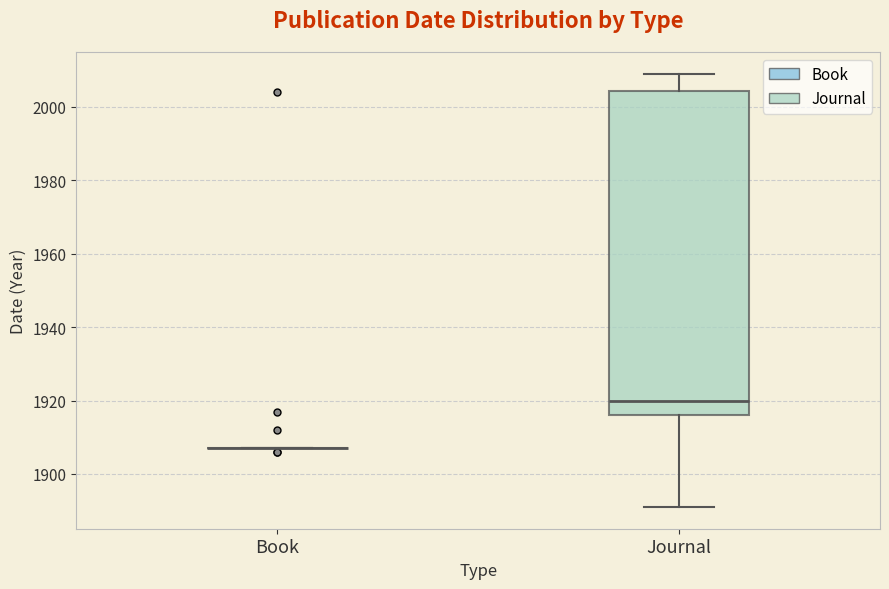

Where does the lower whisker of the box for Journal end on the y-axis? The values are not printed on the chart, so give them approximately, as read against the axis.

1892